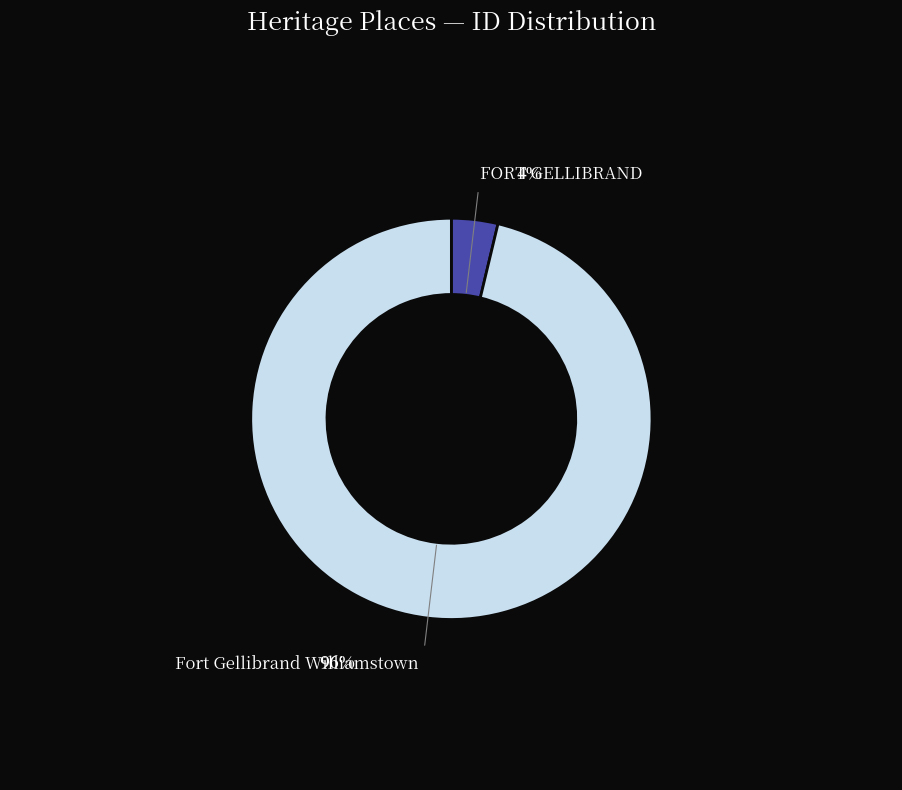

What portion of the pie excludes FORT GELLIBRAND?

96.3%